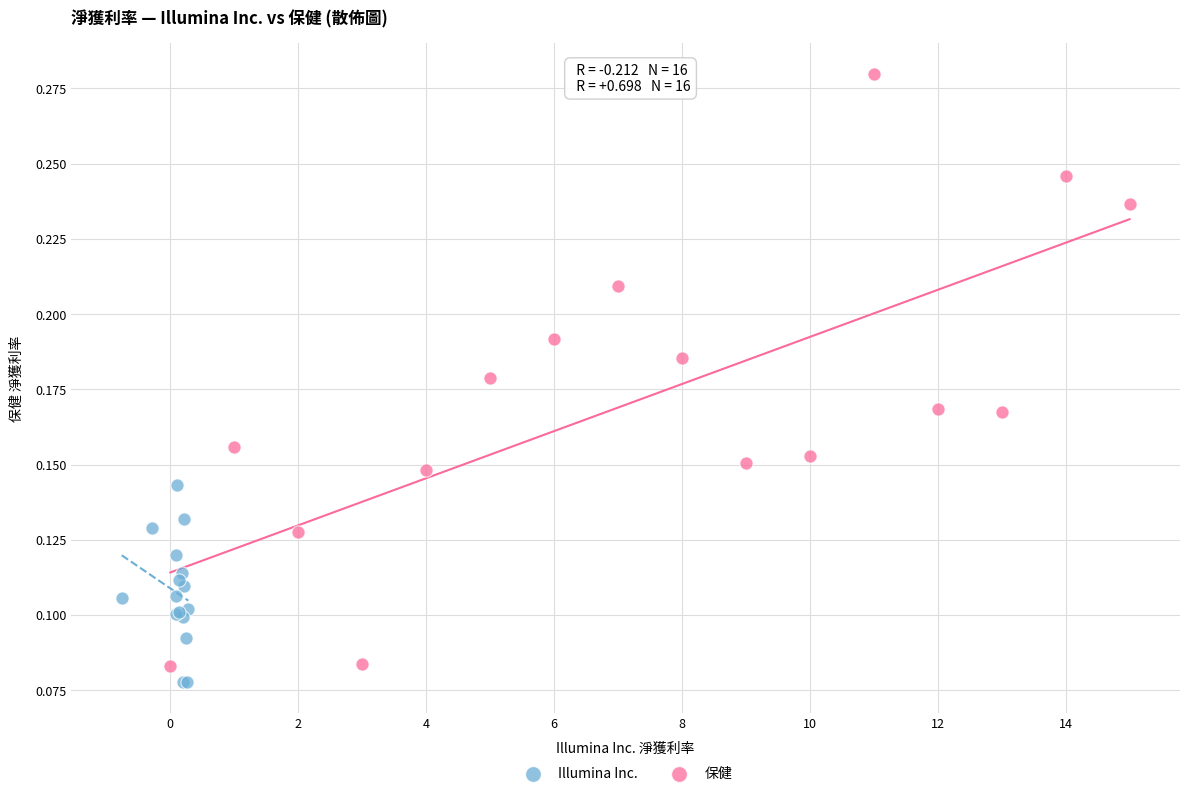

Which series has the widest spread of Y values?

保健